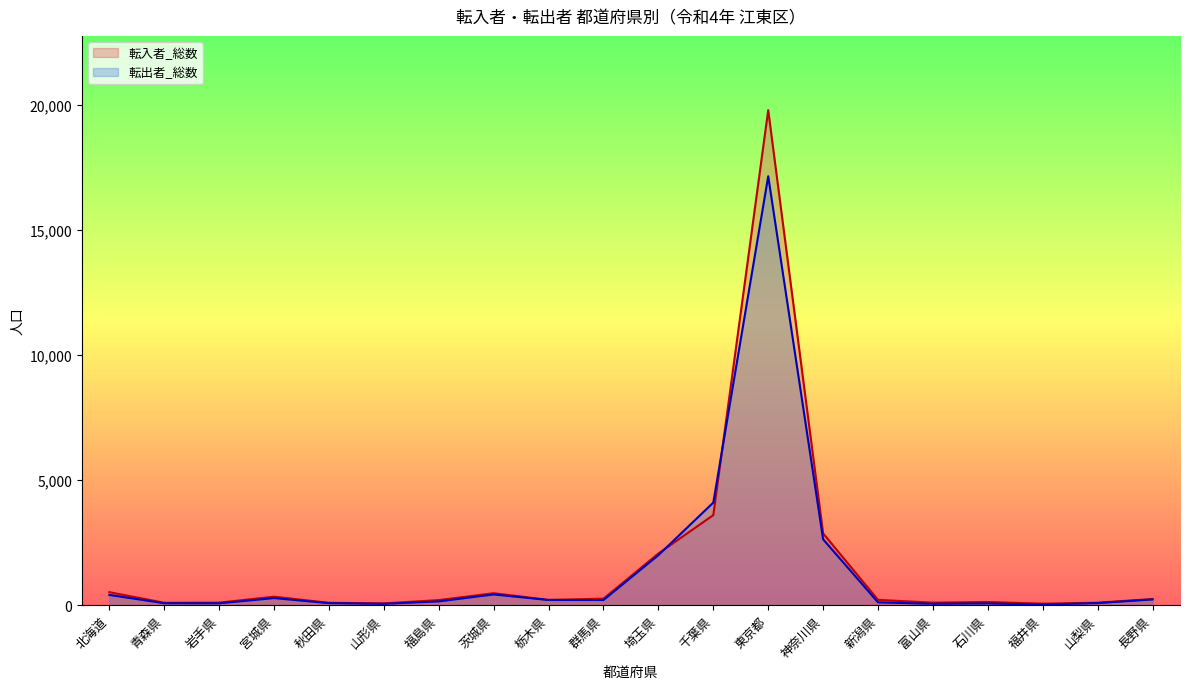

Which series has the largest total across all categories?

転入者_総数